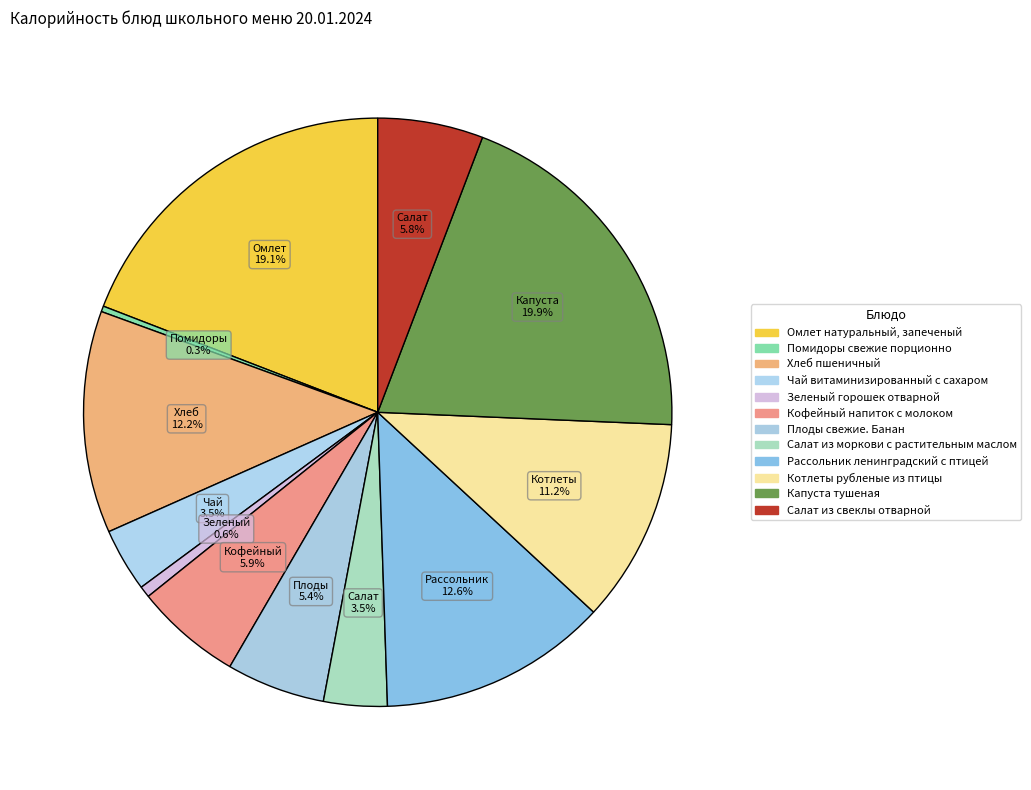

Count the number of slices in the pie.

12